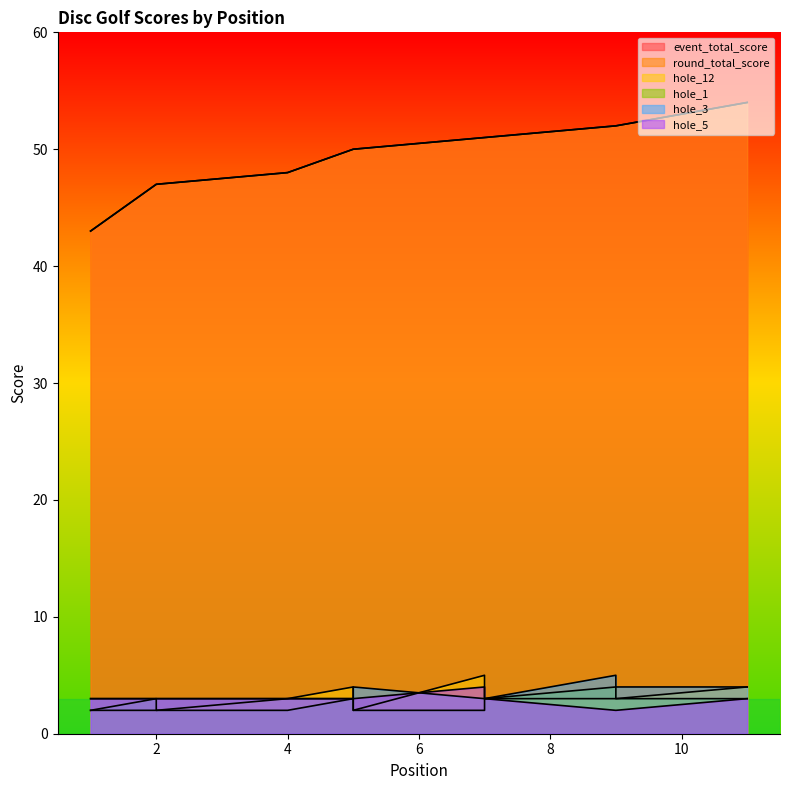

What are all the series names shown in the legend?

event_total_score, round_total_score, hole_12, hole_1, hole_3, hole_5